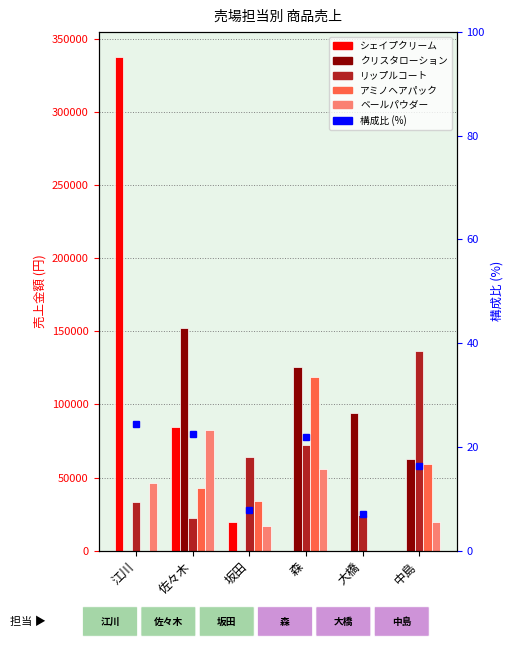

Are the bars grouped side by side (vs. stacked)?

Yes